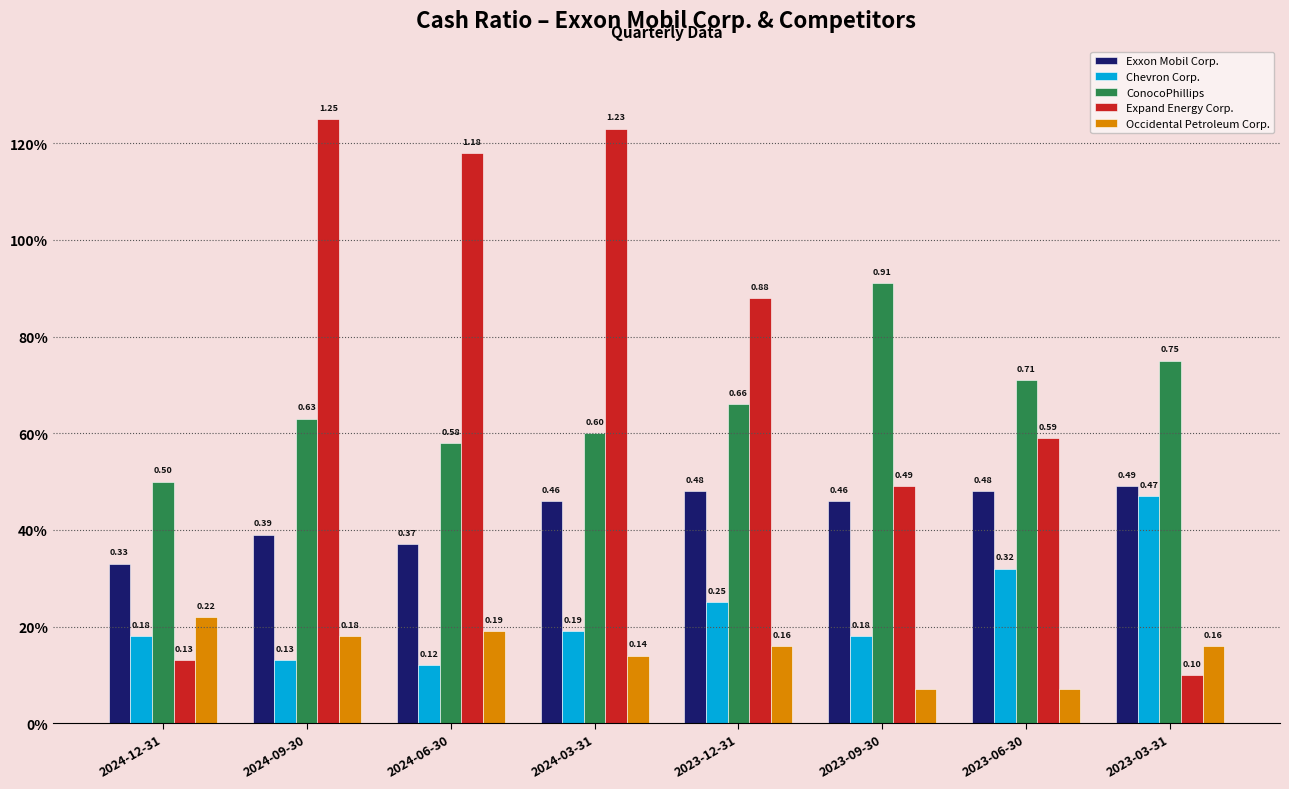

What is the sum of all Expand Energy Corp. values?

5.8